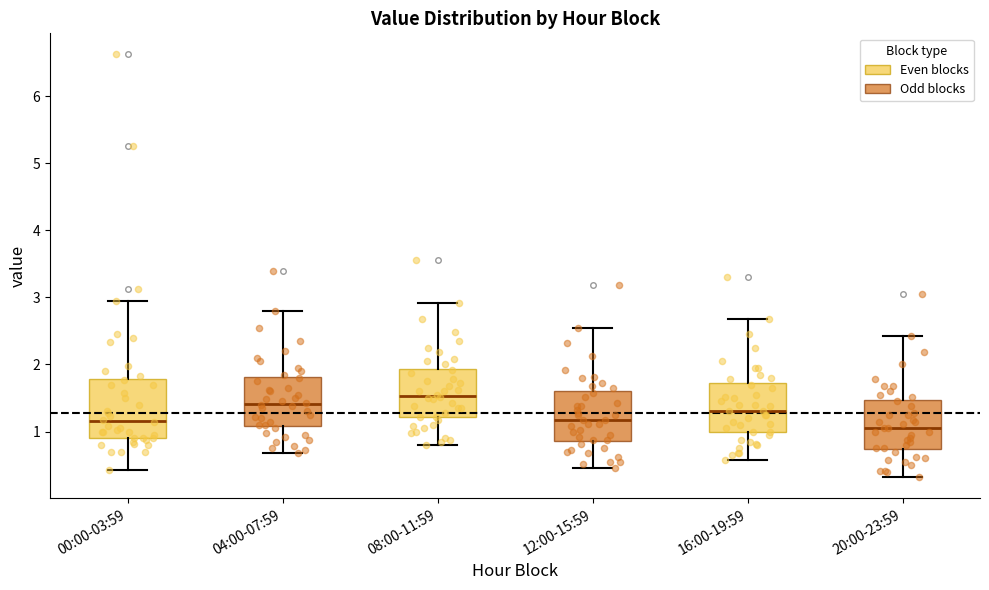

Which box is the tallest, from its lower edge to its upper edge?

00:00-03:59